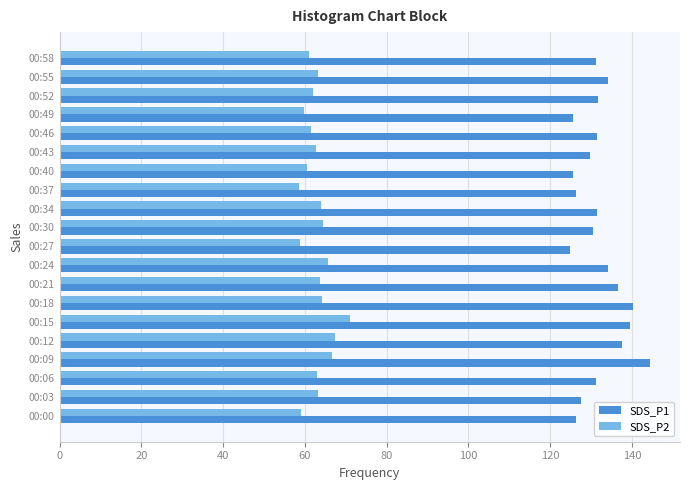

At how many categories does at least one series exceed 75?

20